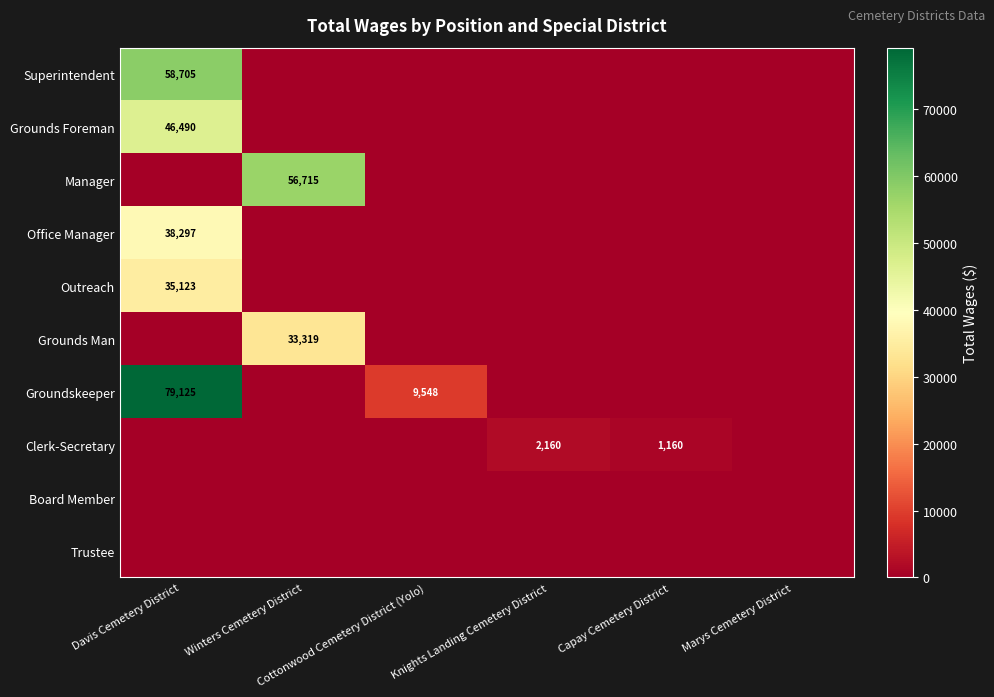

Rank the categories by Office Manager value from lowest to highest.

Winters Cemetery District, Cottonwood Cemetery District (Yolo), Knights Landing Cemetery District, Capay Cemetery District, Marys Cemetery District, Davis Cemetery District